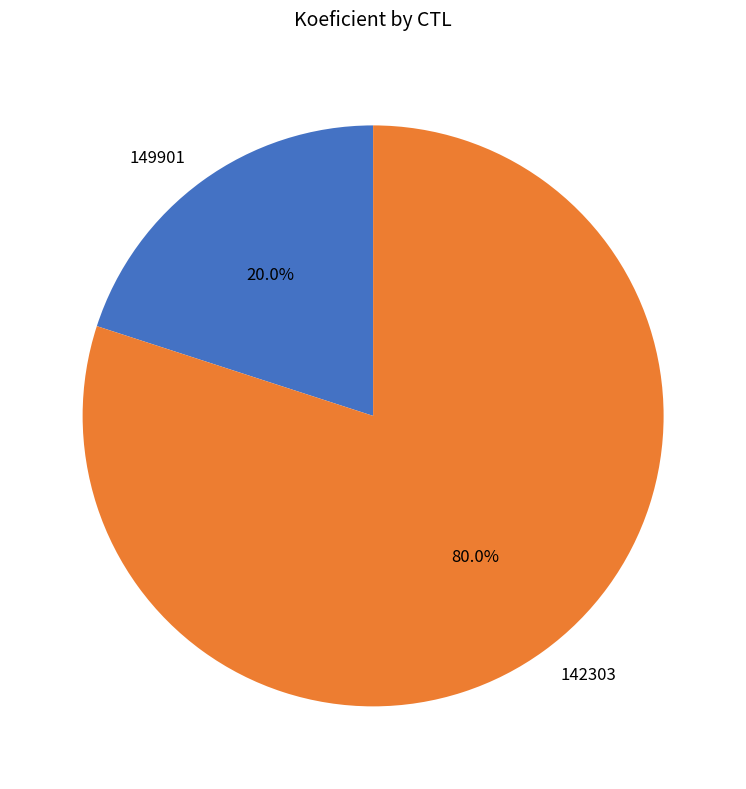

How much of the chart is everything except 149901?

80.0%